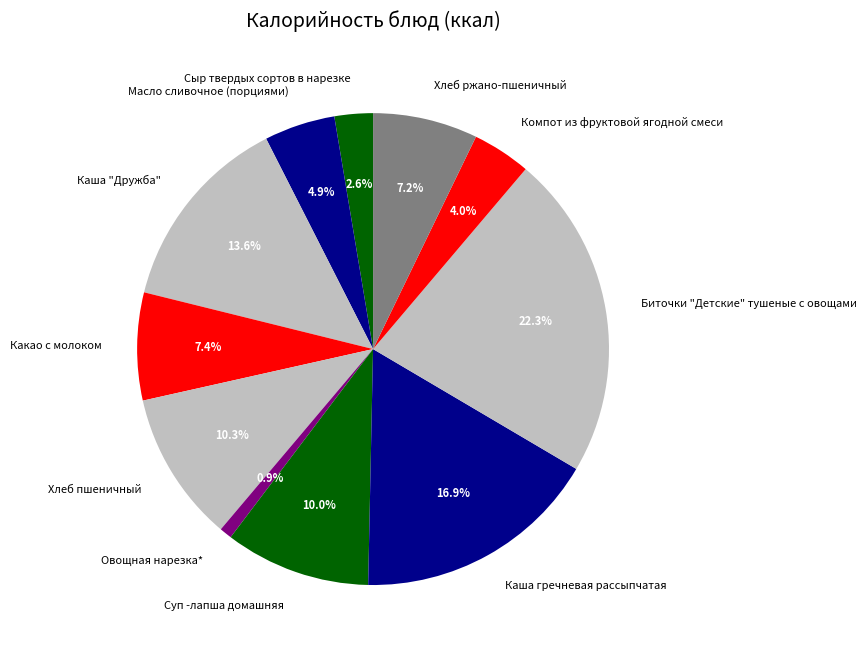

Approximately how many times larger is the value at Компот из фруктовой ягодной смеси compared to Суп -лапша домашняя?

0.4